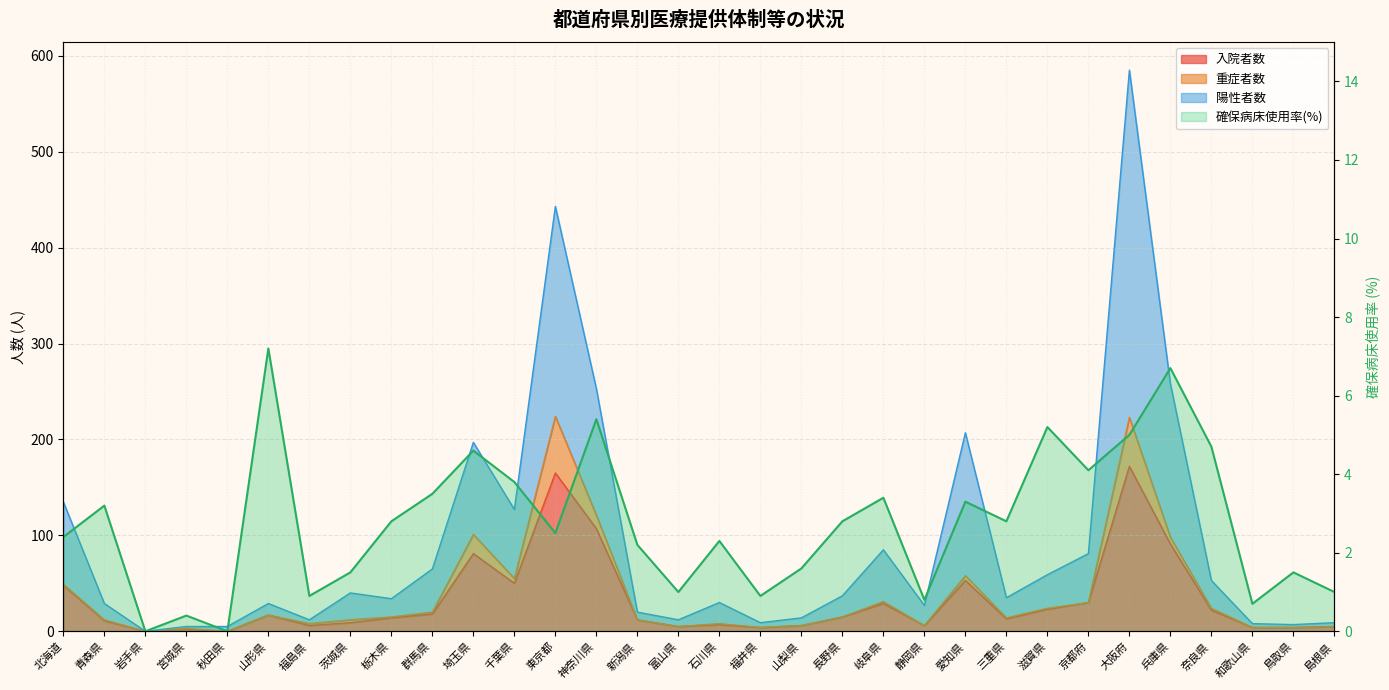

What is the label of the 20th point from the right?

東京都